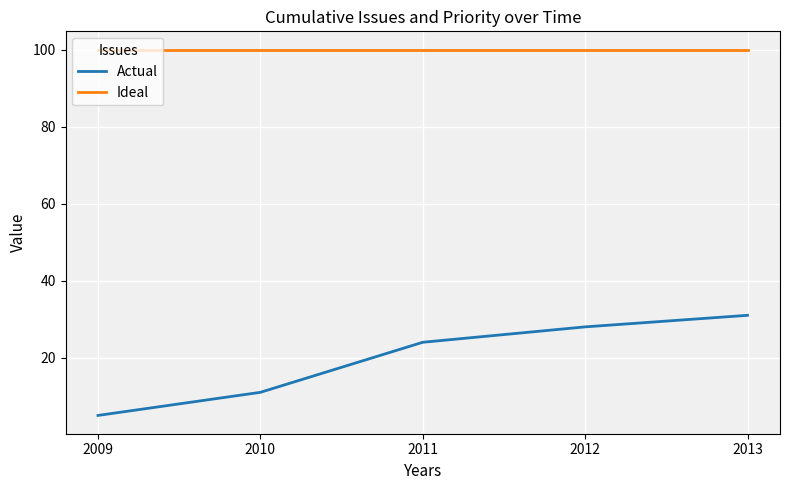

What is the difference between the highest and lowest values at 2012?

72